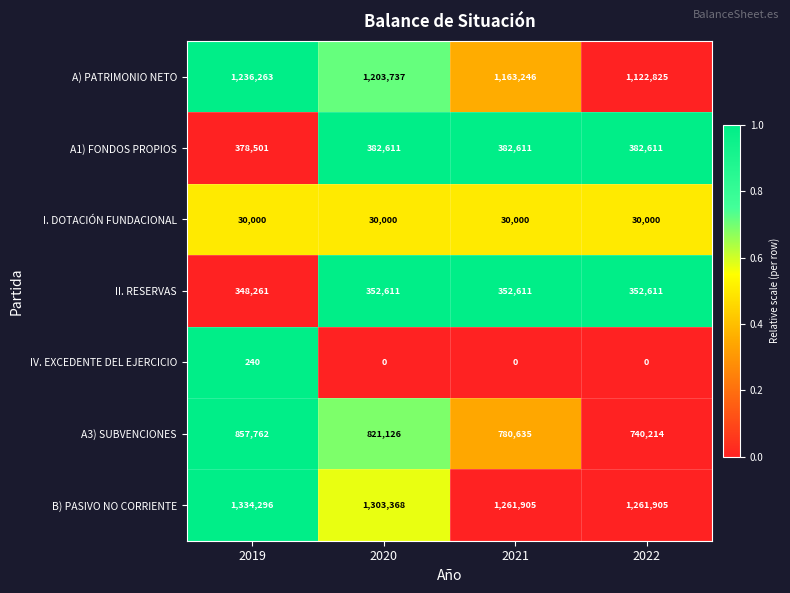

The value of I. DOTACIÓN FUNDACIONAL at 2020 is 30000. True or false?

True